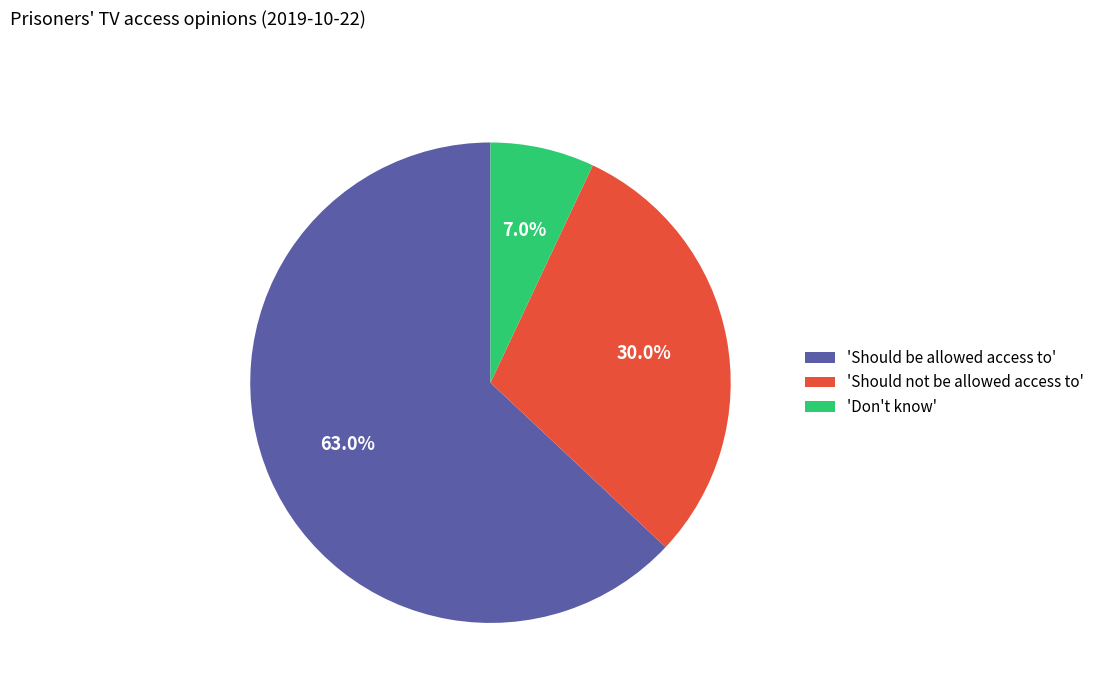

What percentage is NOT represented by 'Don't know'?

93.0%